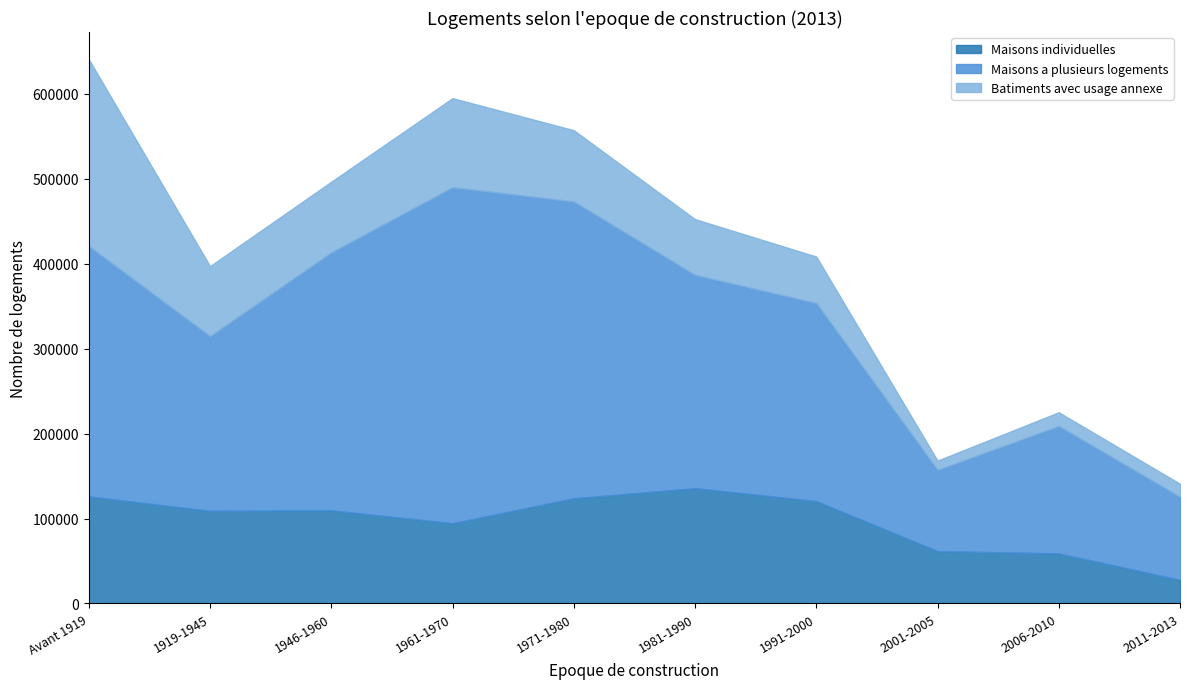

The Maisons individuelles series shows 123843 at 1971-1980. True or false?

True